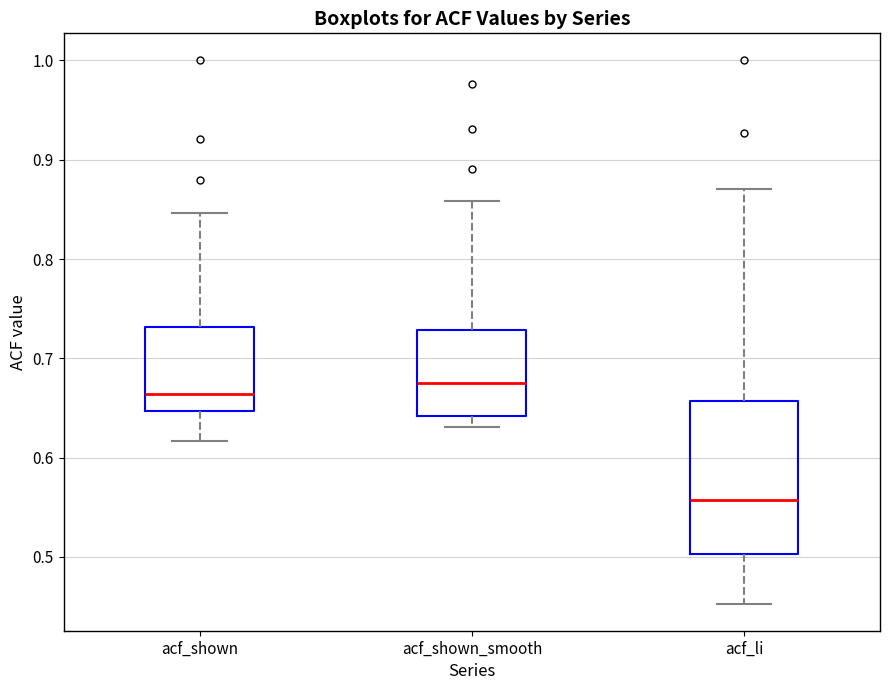

Where is the lower edge of the box for acf_shown_smooth on the y-axis? The values are not printed on the chart, so give them approximately, as read against the axis.

0.64